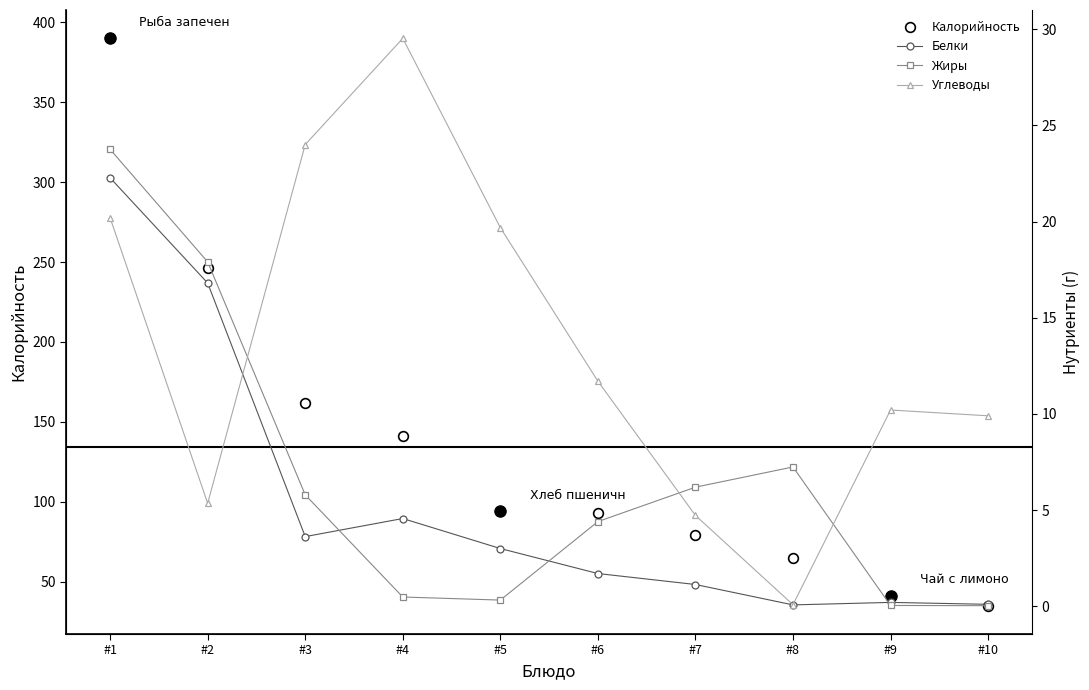

True or false: Калорийность and Жиры cross at least once.

False